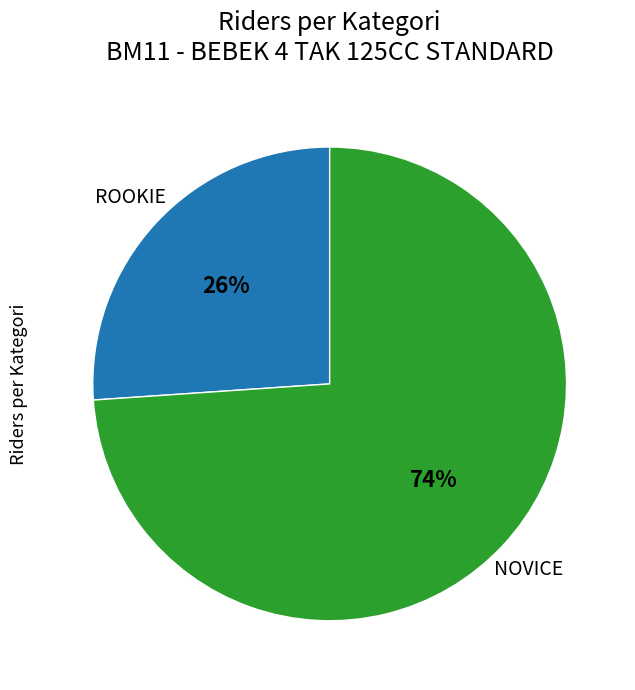

To the nearest percent, what is the difference between the largest and smallest slice percentages?

48%